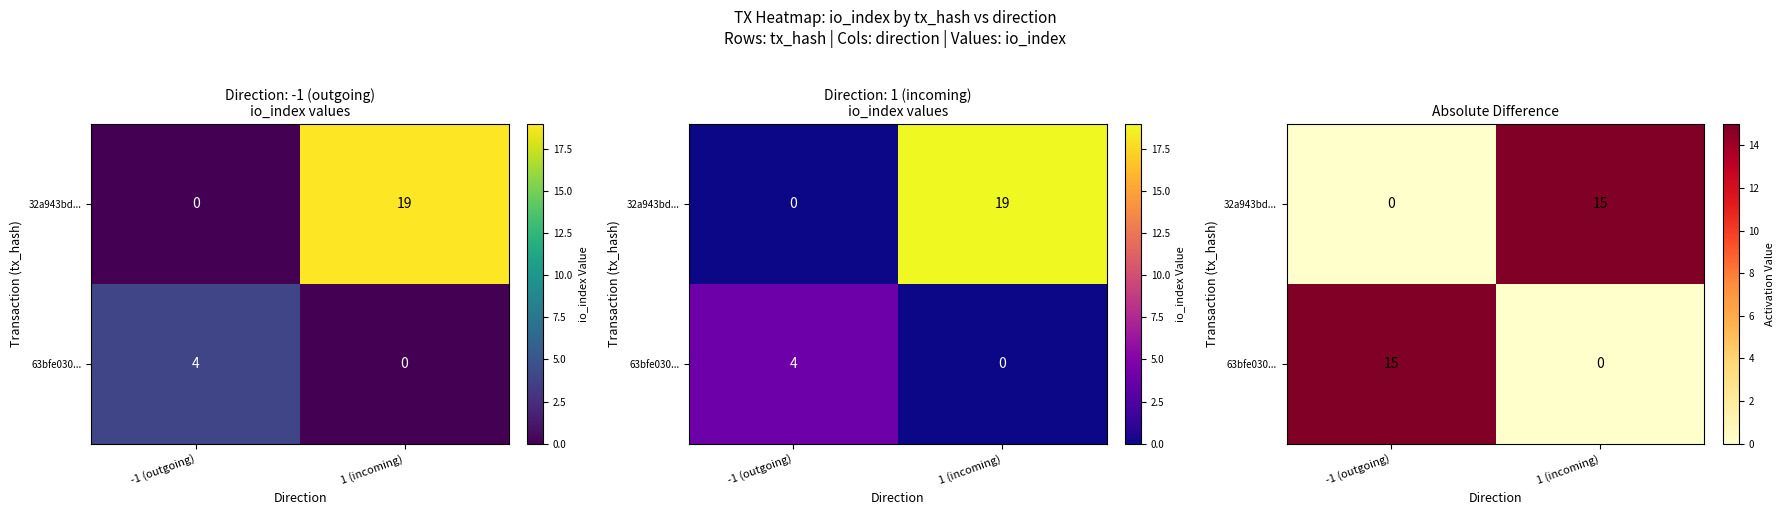

True or false: 32a943bd... has a value of -8 at -1 (outgoing).

False